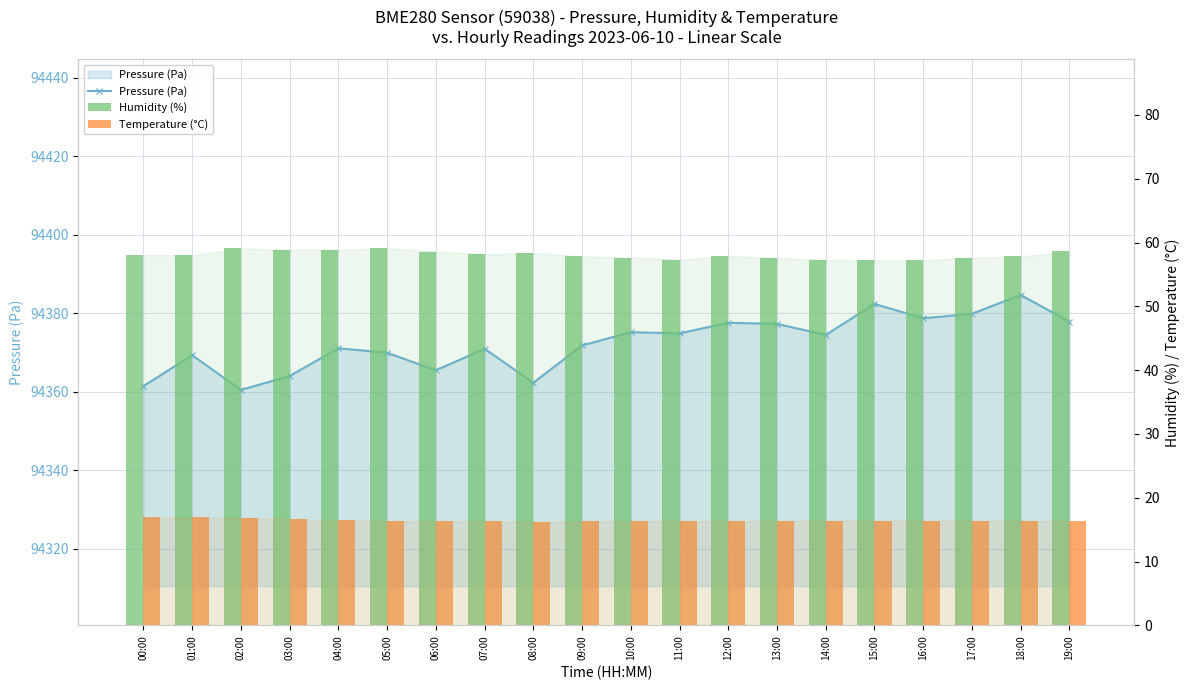

Which series changed the most between 07:00 and 18:00?

Pressure (Pa)